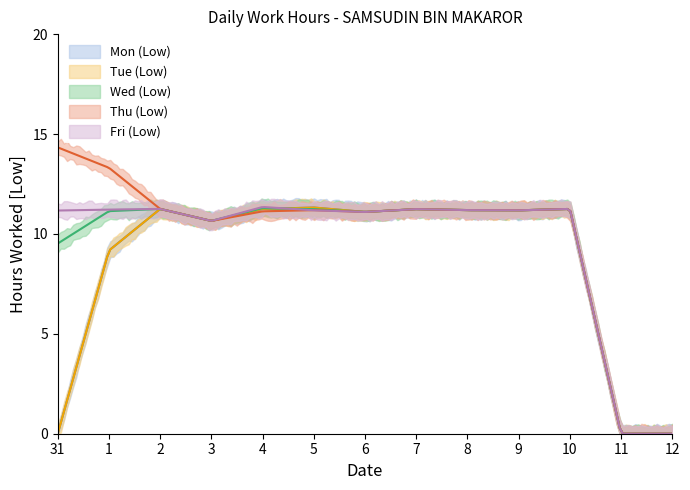

The Thu (Low) series shows 11.2 at 10. True or false?

True